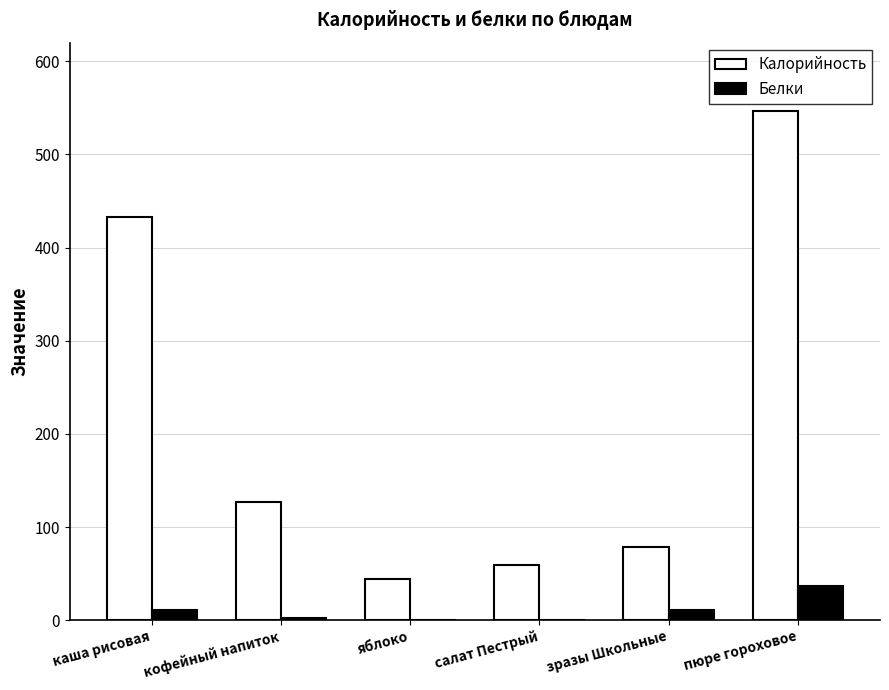

The Калорийность series shows 125.5 at каша рисовая. True or false?

False